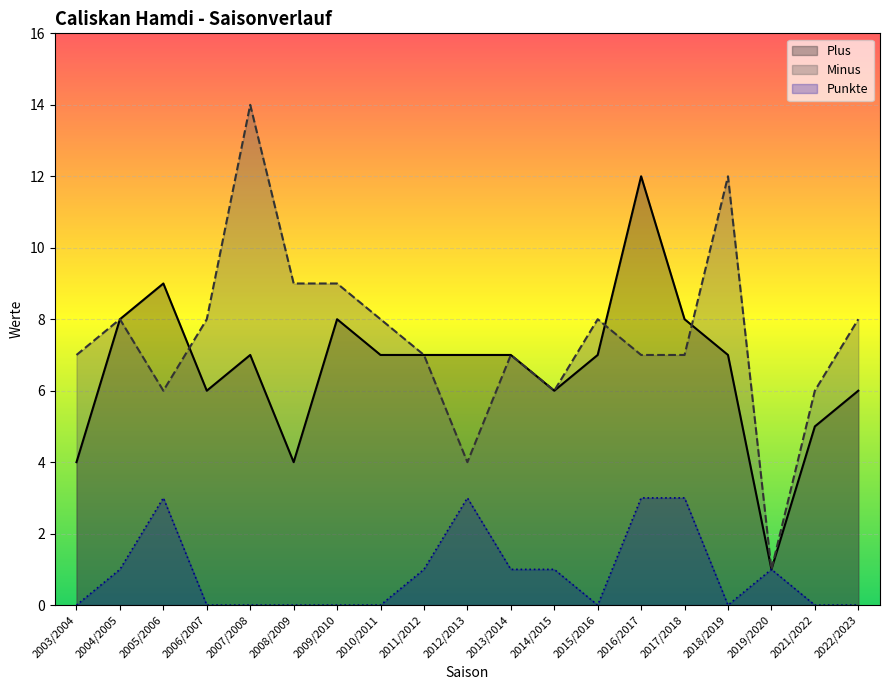

At which label does Plus reach its minimum?

2019/2020